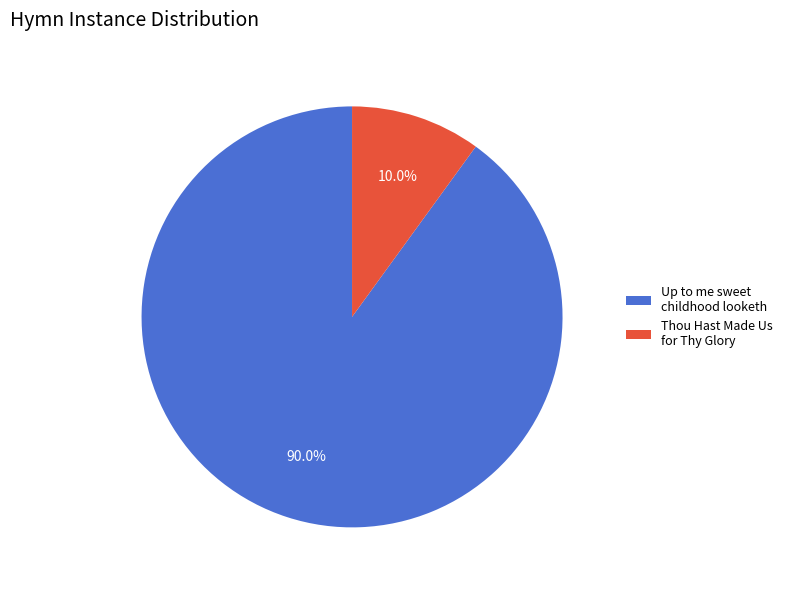

Does Thou Hast Made Us for Thy Glory account for over 50% of the chart?

No